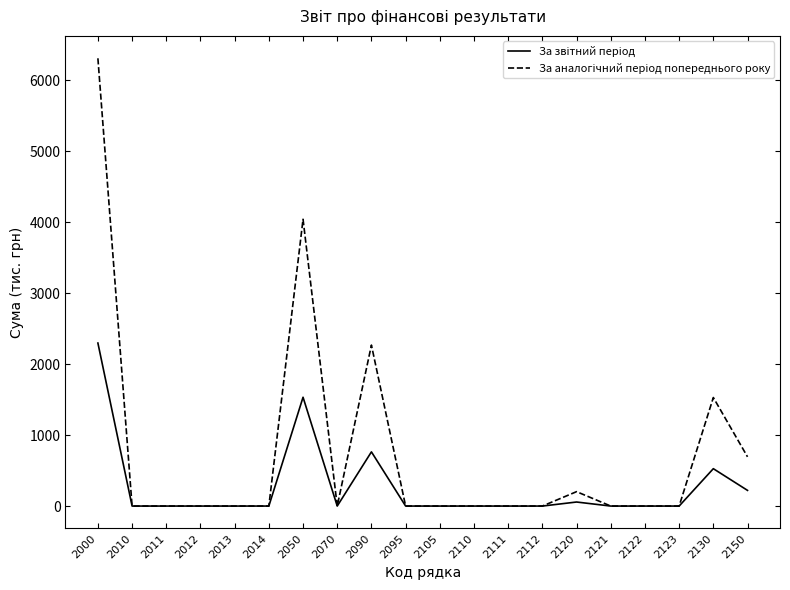

Which label corresponds to the largest value in the chart?

2000